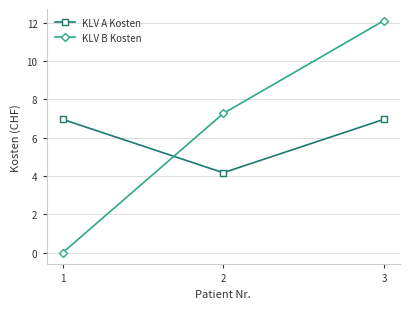

At which label does KLV A Kosten first exceed 6?

1